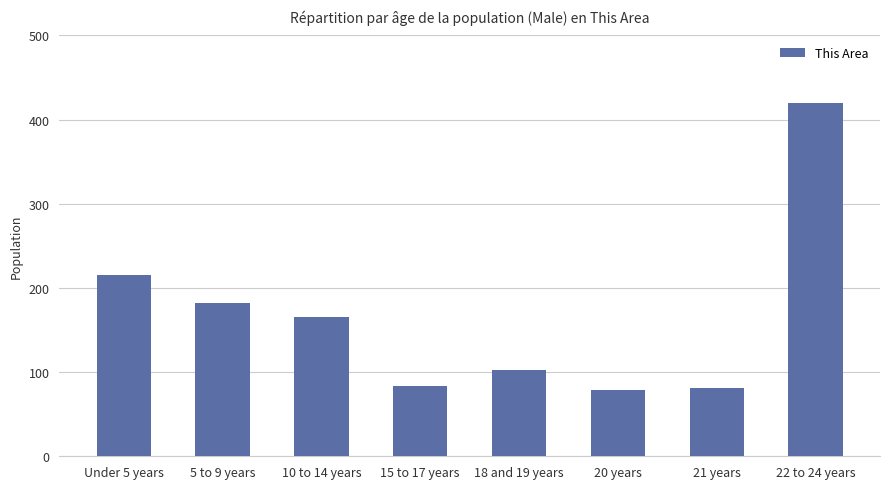

Where is the data nearest to the value 249?

Under 5 years